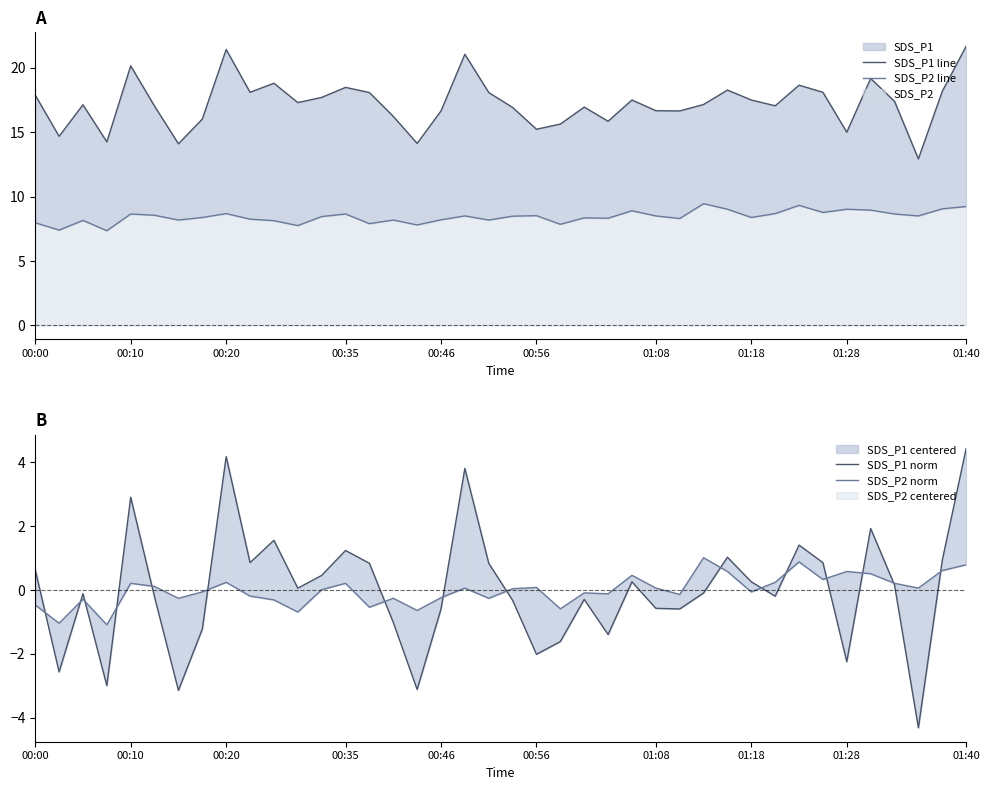

Is the value of SDS_P2 norm at 16 greater than the value of SDS_P1 line at 33?

No